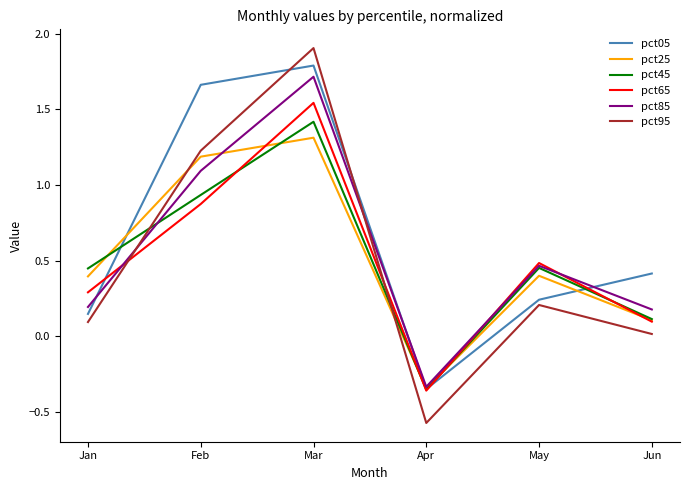

Rank the categories by pct95 value from lowest to highest.

Apr, Jun, Jan, May, Feb, Mar